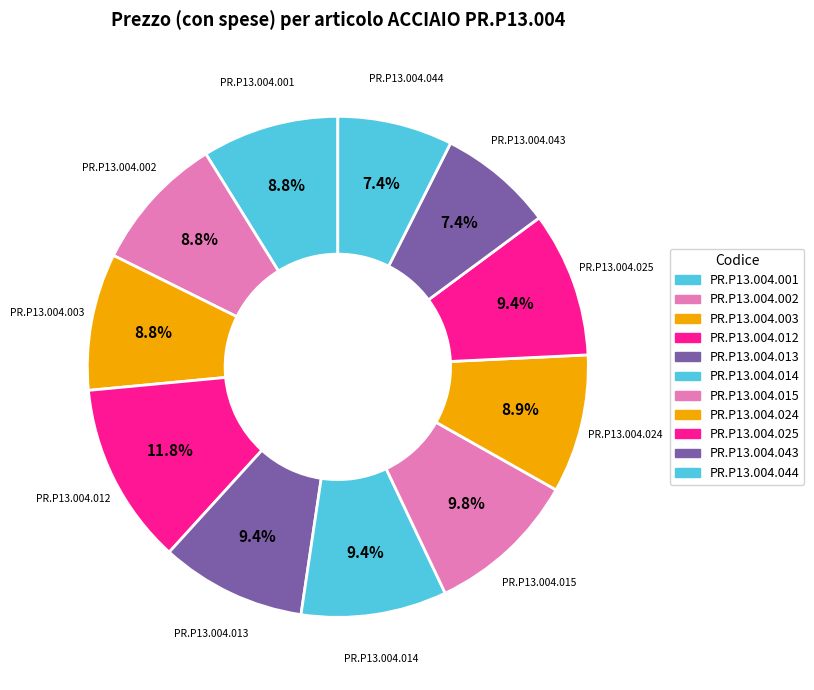

What percentage is NOT represented by PR.P13.004.014?

90.6%